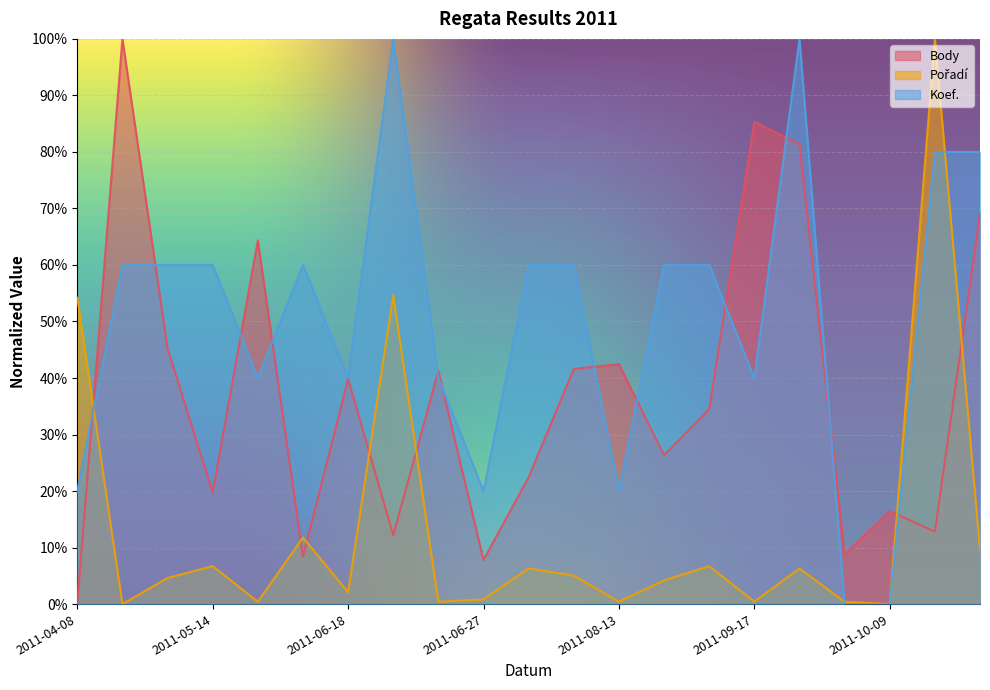

In Koef., how many points are higher than both neighbors (excluding endpoints)?

3